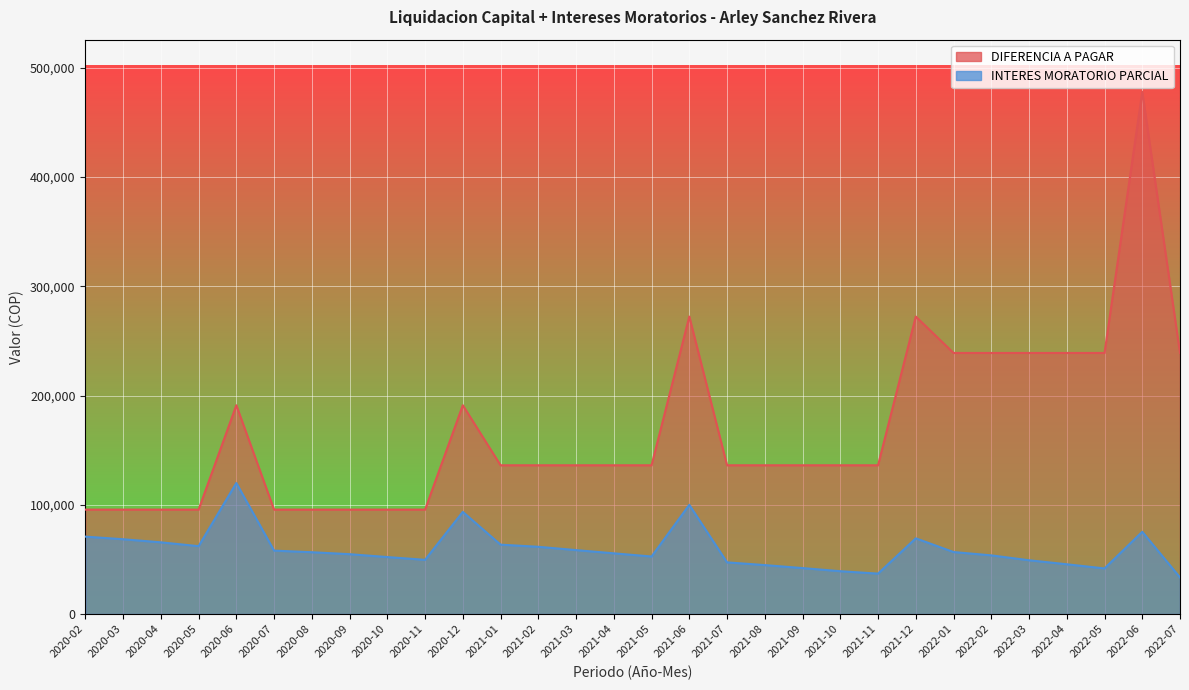

List the series in order of their overall mean, highest first.

DIFERENCIA A PAGAR, INTERES MORATORIO PARCIAL